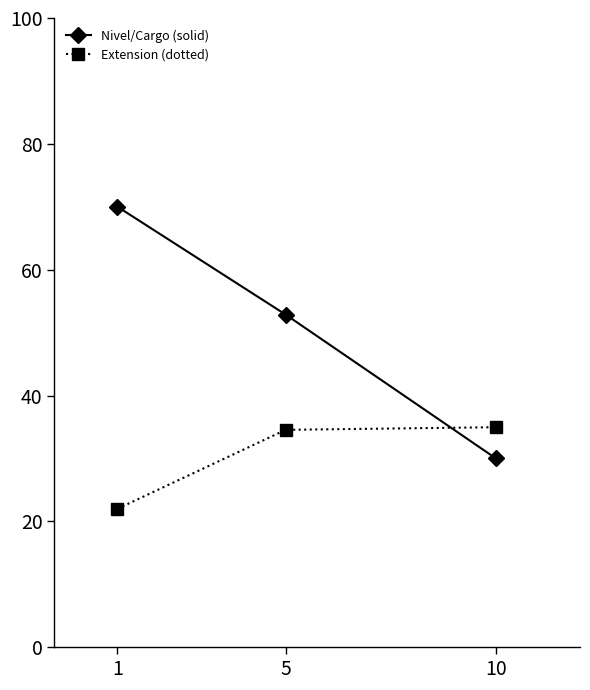

Which category has the lowest value in the Nivel/Cargo (solid) series?

10